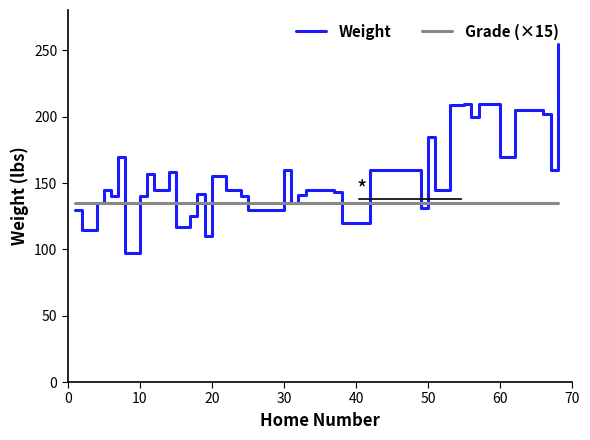

Which series has the largest total across all categories?

Weight